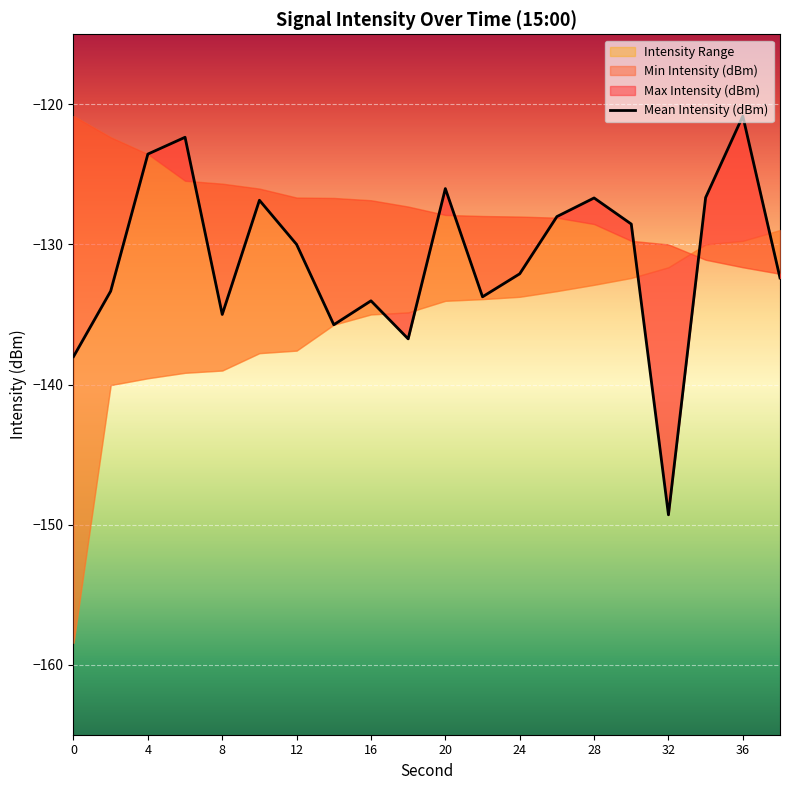

Reading right to left, list all the values displayed in this chart.

-132.4	-120.8	-126.7	-149.3	-128.5	-126.7	-128.0	-132.1	-133.7	-126.0	-136.7	-134.0	-135.7	-130.0	-126.8	-135.0	-122.4	-123.6	-133.3	-138.0